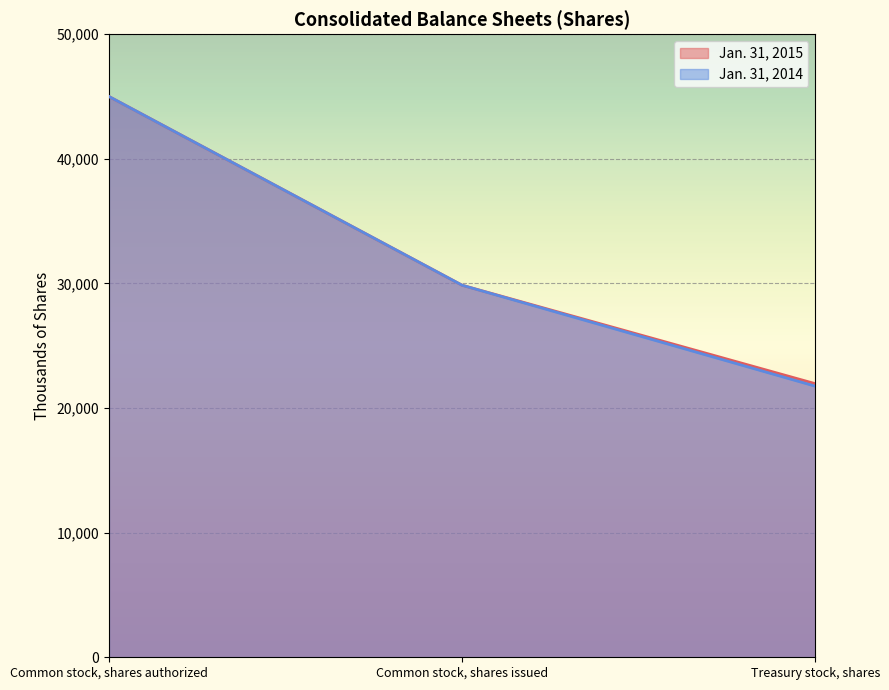

What is the total value across all series at Common stock, shares issued?

59706